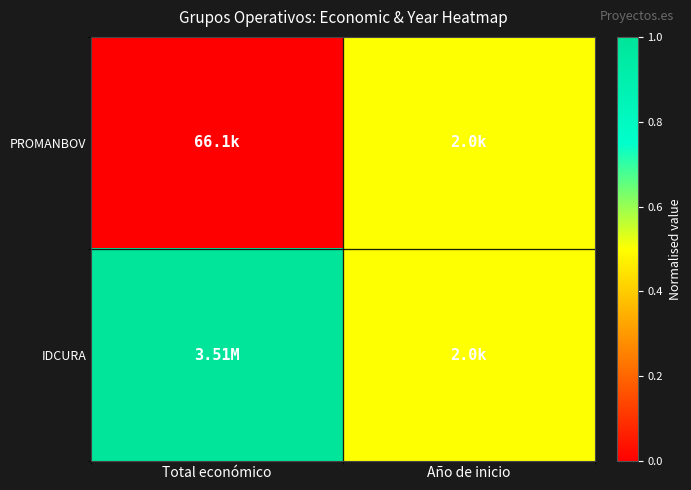

Reading left to right, list all the values displayed in this chart.

PROMANBOV: Total económico=0.0	Año de inicio=0.5
IDCURA: Total económico=1.0	Año de inicio=0.5